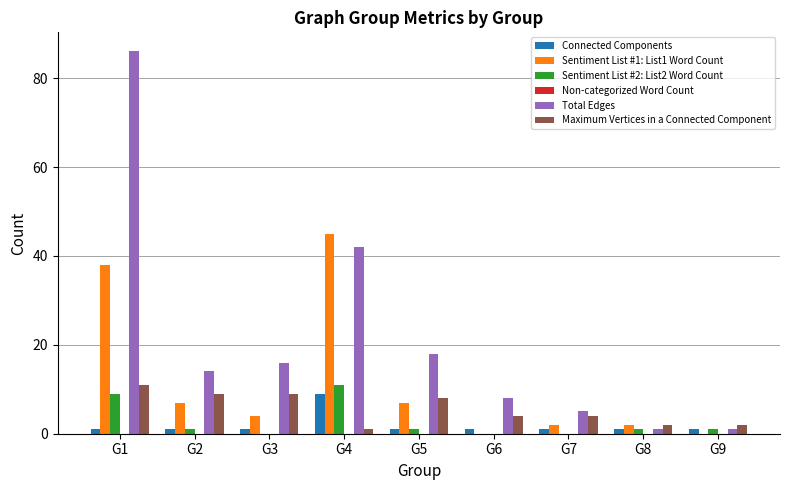

Which series has the largest total across all categories?

Total Edges